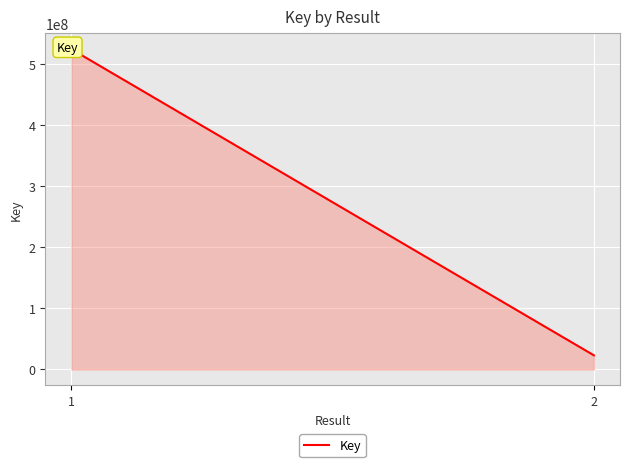

What is the value of the 1st point from the left?

524910805